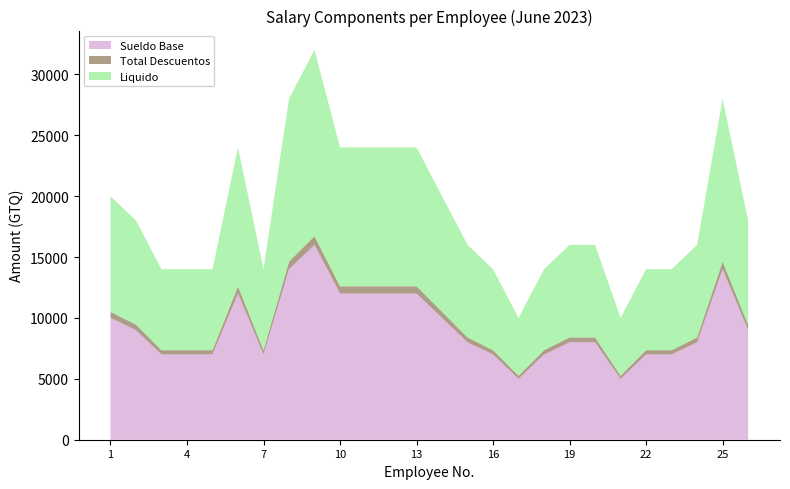

Reading left to right, transcribe all the data shown in this chart.

Sueldo Base: 1=10000.0	2=9000.0	3=7000.0	4=7000.0	5=7000.0	6=12000.0	7=7000.0	8=14000.0	9=16000.0	10=12000.0	11=12000.0	12=12000.0	13=12000.0	14=10000.0	15=8000.0	16=7000.0	17=5000.0	18=7000.0	19=8000.0	20=8000.0	21=5000.0	22=7000.0	23=7000.0	24=8000.0	25=14000.0	26=9000.0
Total Descuentos: 1=500.0	2=450.0	3=350.0	4=350.0	5=350.0	6=600.0	7=350.0	8=625.0	9=714.3	10=600.0	11=600.0	12=600.0	13=600.0	14=500.0	15=400.0	16=350.0	17=250.0	18=350.0	19=400.0	20=400.0	21=250.0	22=350.0	23=350.0	24=400.0	25=625.0	26=450.0
Liquido: 1=9500.0	2=8550.0	3=6650.0	4=6650.0	5=6650.0	6=11400.0	7=6650.0	8=13375.0	9=15285.7	10=11400.0	11=11400.0	12=11400.0	13=11400.0	14=9500.0	15=7600.0	16=6650.0	17=4750.0	18=6650.0	19=7600.0	20=7600.0	21=4750.0	22=6650.0	23=6650.0	24=7600.0	25=13375.0	26=8550.0